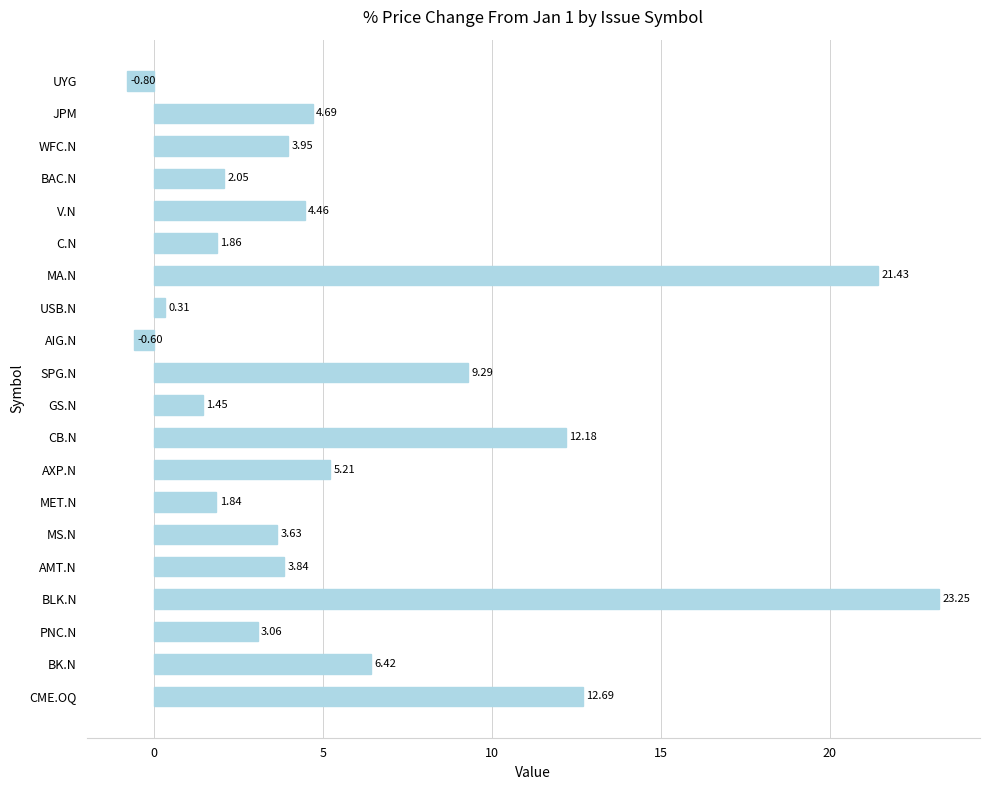

At which category does the chart reach its minimum across all series?

UYG